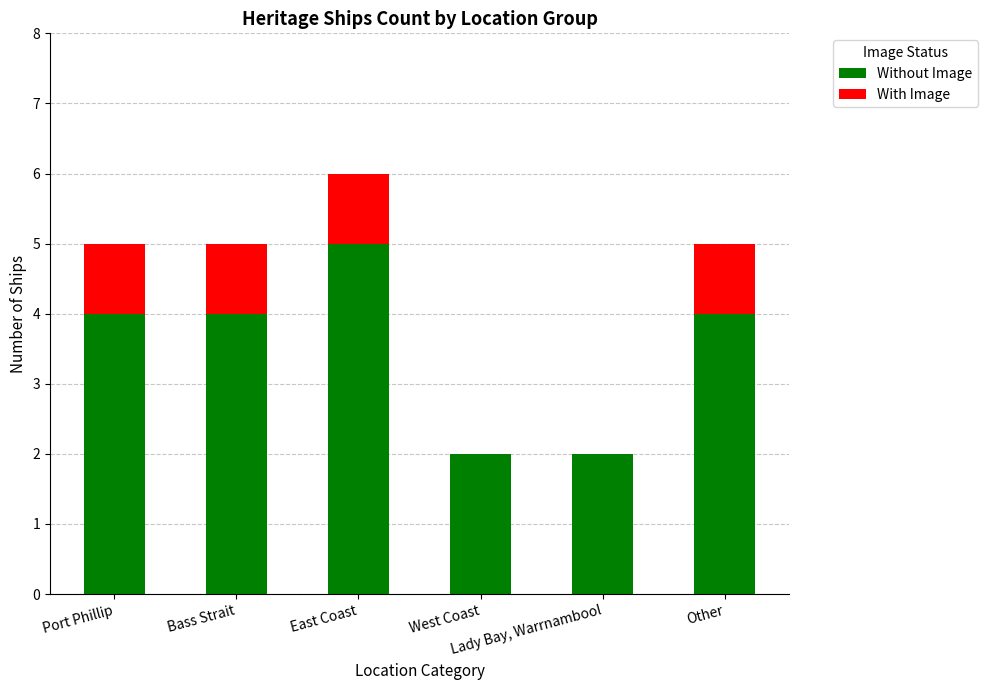

What is the total value across all series at Bass Strait?

5